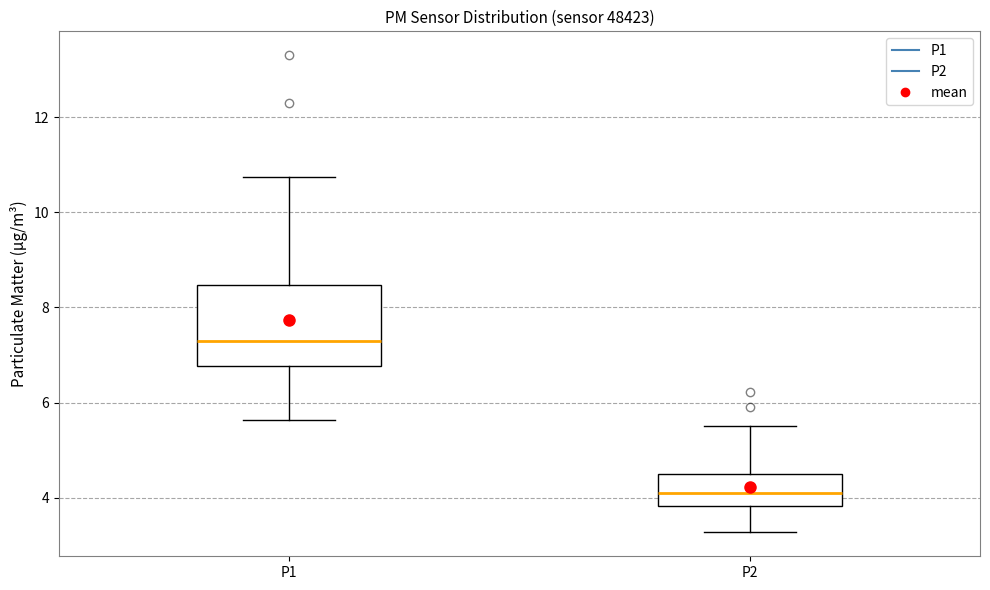

Which box is the tallest, from its lower edge to its upper edge?

P1